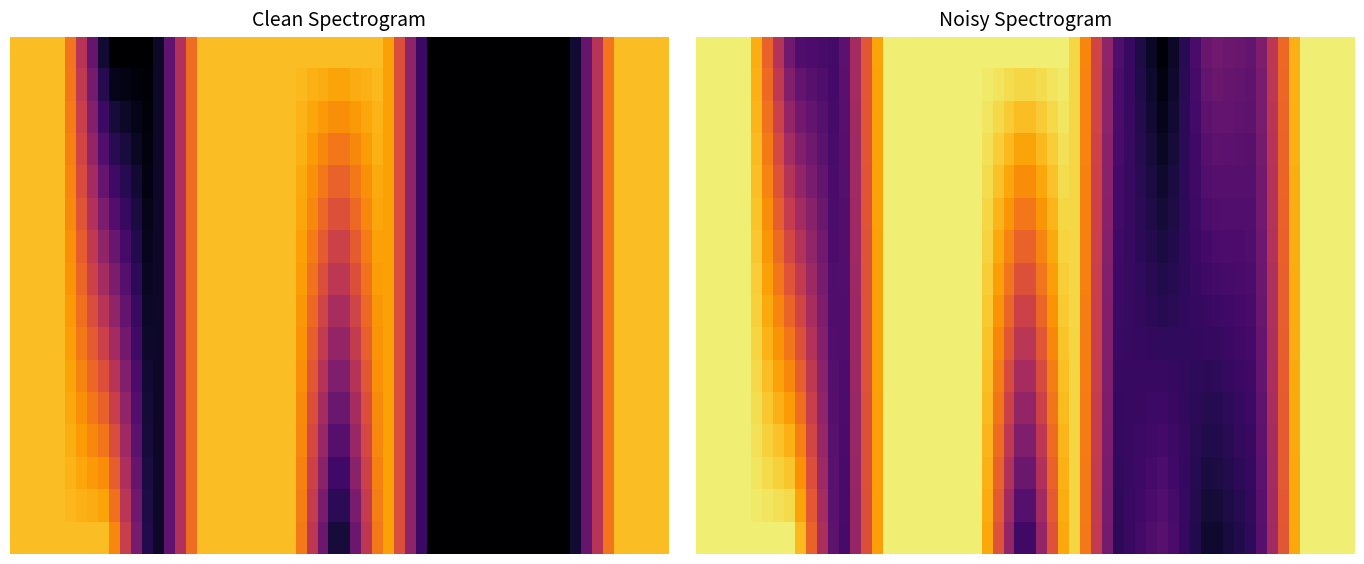

At how many categories does at least one series exceed 0?

15